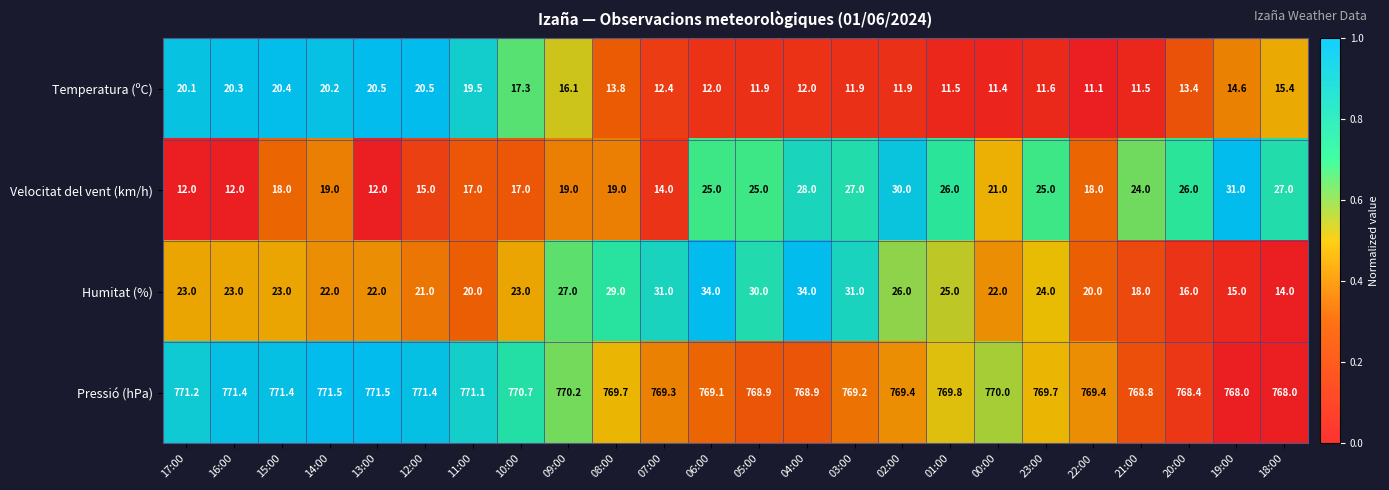

What is the approximate value of Pressió (hPa) at 19:00?

768.0